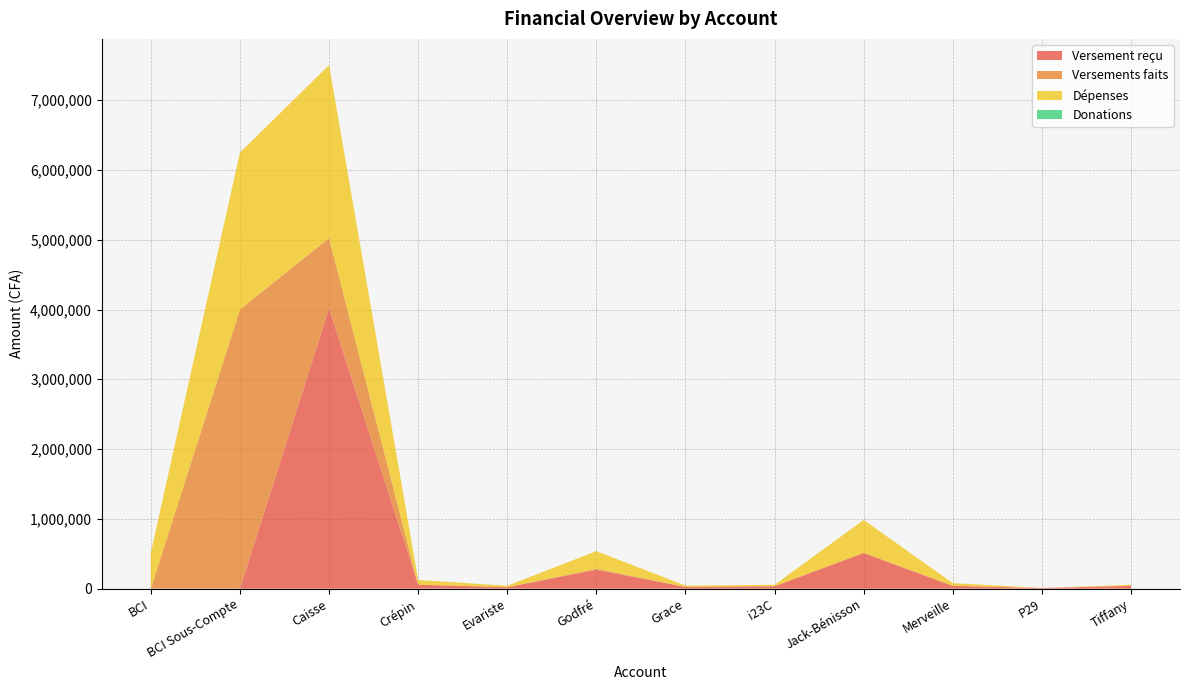

Reading right to left, what are all the values shown in this chart?

Versement reçu: 40000	9400	40000	511625	35000	25000	270000	20000	57000	4015000	0	0
Versements faits: 0	0	0	0	0	0	15000	0	0	1008025	4000000	0
Dépenses: 15700	0	39500	472975	20500	18500	252600	21500	67000	2479600	2248817	516785
Donations: 0	0	0	0	0	0	0	0	0	0	0	0